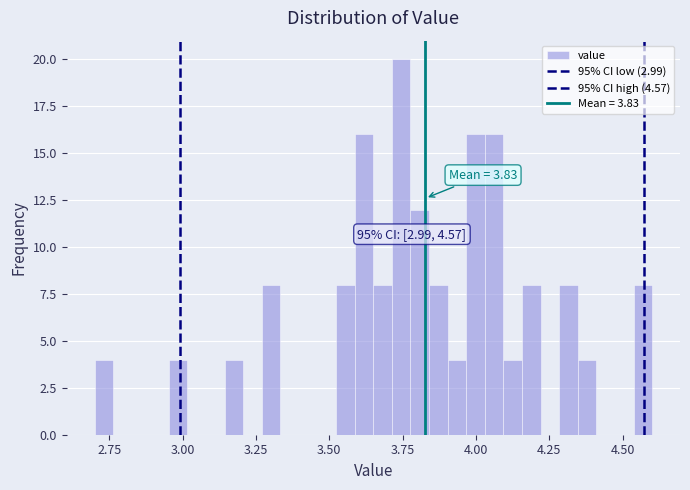

Read against the x-axis, roughly where is the centre of the tallest bar?

3.75